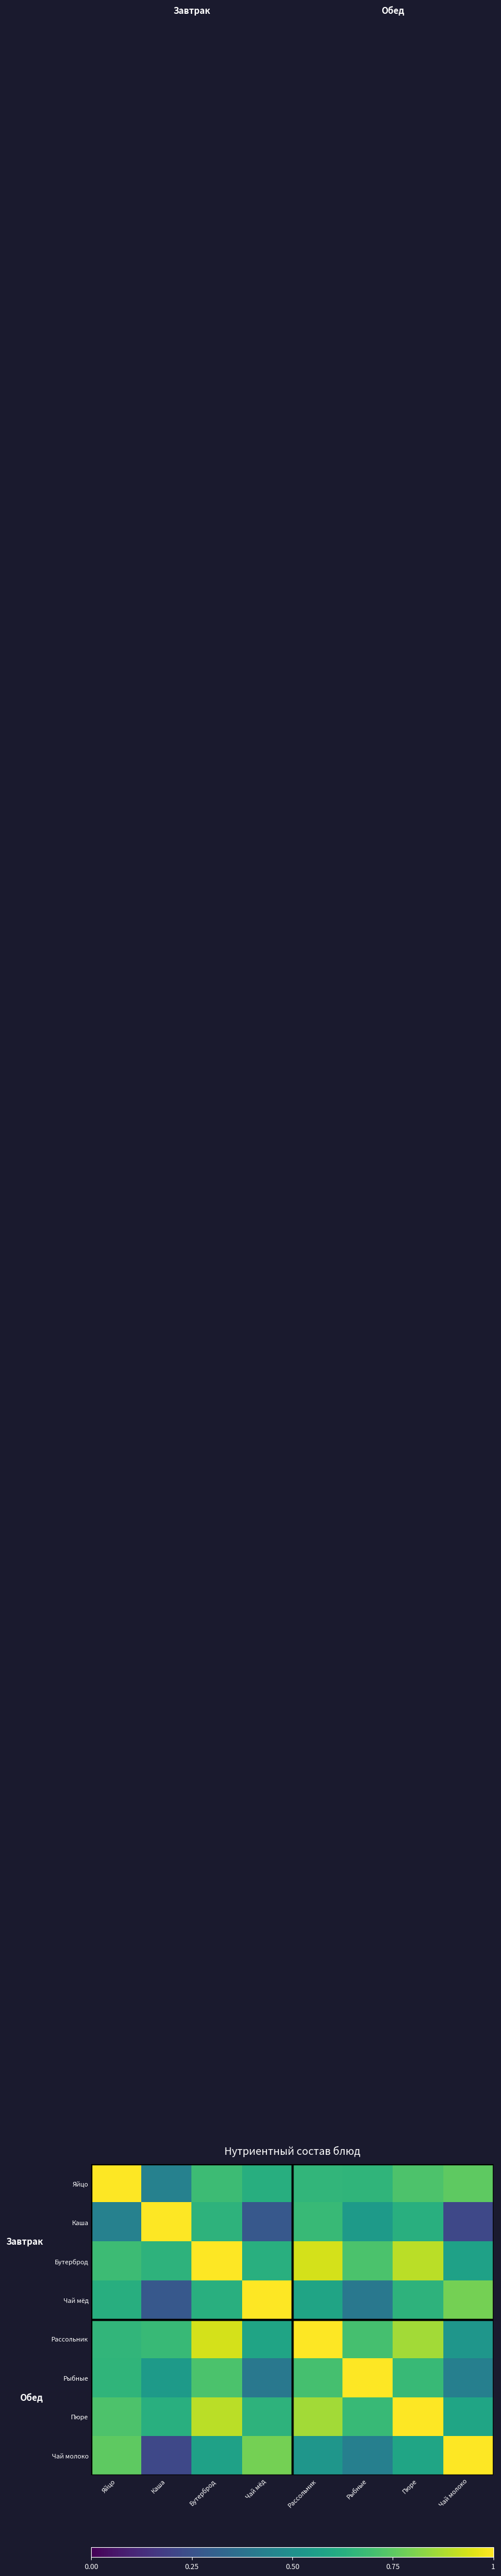

Reading left to right, what are all the values shown in this chart?

Яйцо: Яйцо=1.0	Каша=0.4	Бутерброд=0.7	Чай мёд=0.6	Рассольник=0.7	Рыбные=0.7	Пюре=0.7	Чай молоко=0.8
Каша: Яйцо=0.4	Каша=1.0	Бутерброд=0.6	Чай мёд=0.3	Рассольник=0.7	Рыбные=0.5	Пюре=0.6	Чай молоко=0.2
Бутерброд: Яйцо=0.7	Каша=0.6	Бутерброд=1.0	Чай мёд=0.6	Рассольник=0.9	Рыбные=0.7	Пюре=0.9	Чай молоко=0.6
Чай мёд: Яйцо=0.6	Каша=0.3	Бутерброд=0.6	Чай мёд=1.0	Рассольник=0.6	Рыбные=0.4	Пюре=0.6	Чай молоко=0.8
Рассольник: Яйцо=0.7	Каша=0.7	Бутерброд=0.9	Чай мёд=0.6	Рассольник=1.0	Рыбные=0.7	Пюре=0.9	Чай молоко=0.5
Рыбные: Яйцо=0.7	Каша=0.5	Бутерброд=0.7	Чай мёд=0.4	Рассольник=0.7	Рыбные=1.0	Пюре=0.7	Чай молоко=0.4
Пюре: Яйцо=0.7	Каша=0.6	Бутерброд=0.9	Чай мёд=0.6	Рассольник=0.9	Рыбные=0.7	Пюре=1.0	Чай молоко=0.6
Чай молоко: Яйцо=0.8	Каша=0.2	Бутерброд=0.6	Чай мёд=0.8	Рассольник=0.5	Рыбные=0.4	Пюре=0.6	Чай молоко=1.0